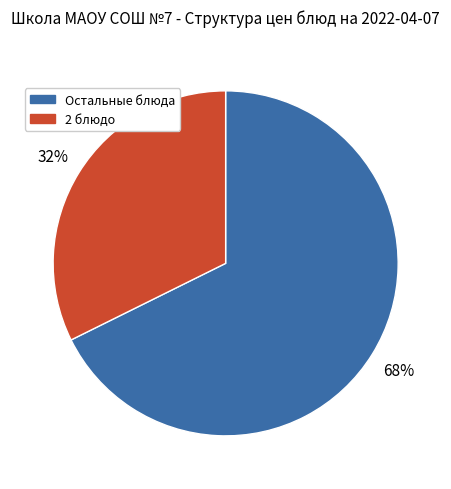

To the nearest percent, what is the average slice percentage?

50%